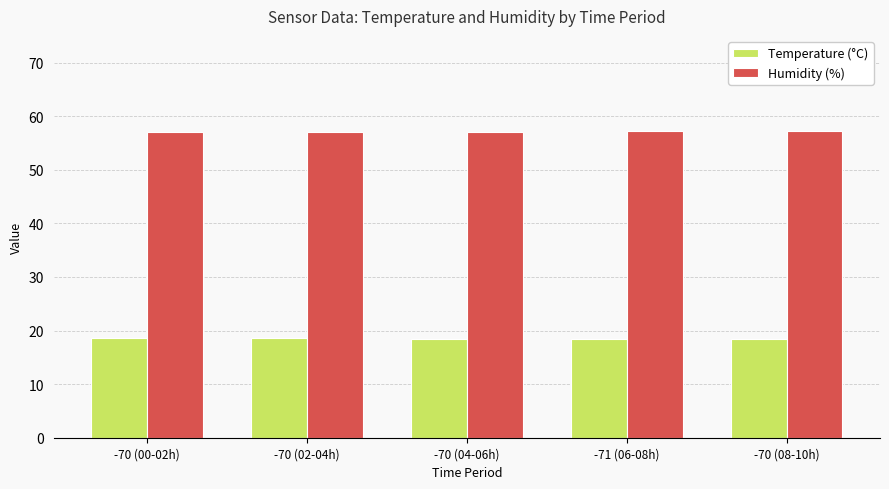

What is the label of the 4th bar from the right?

-70 (02-04h)